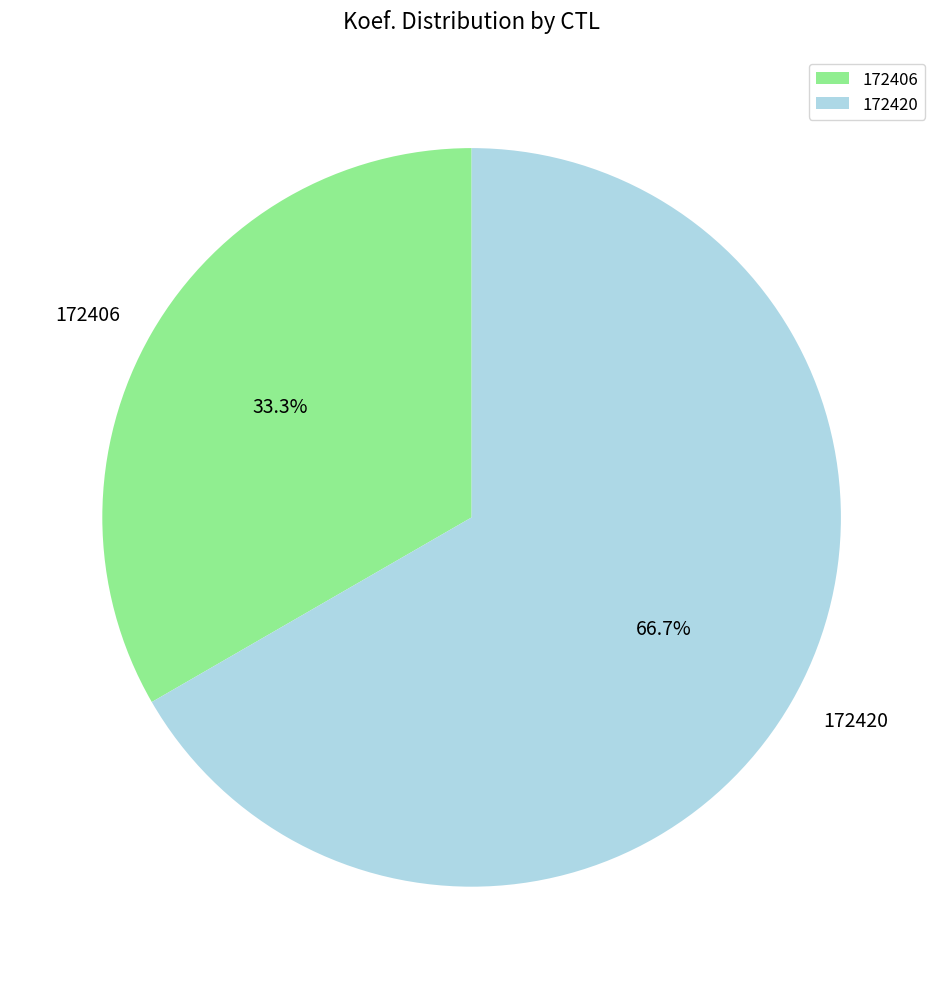

Is there a majority slice in this chart?

Yes